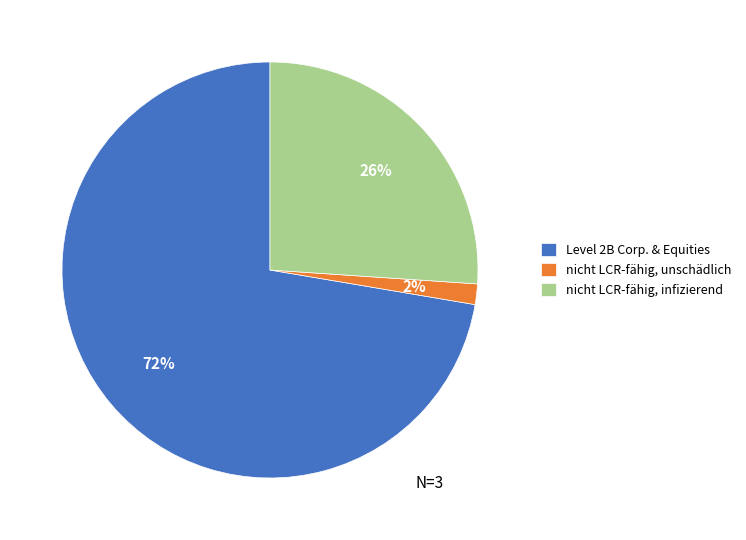

To the nearest percent, what is the average slice percentage?

33%